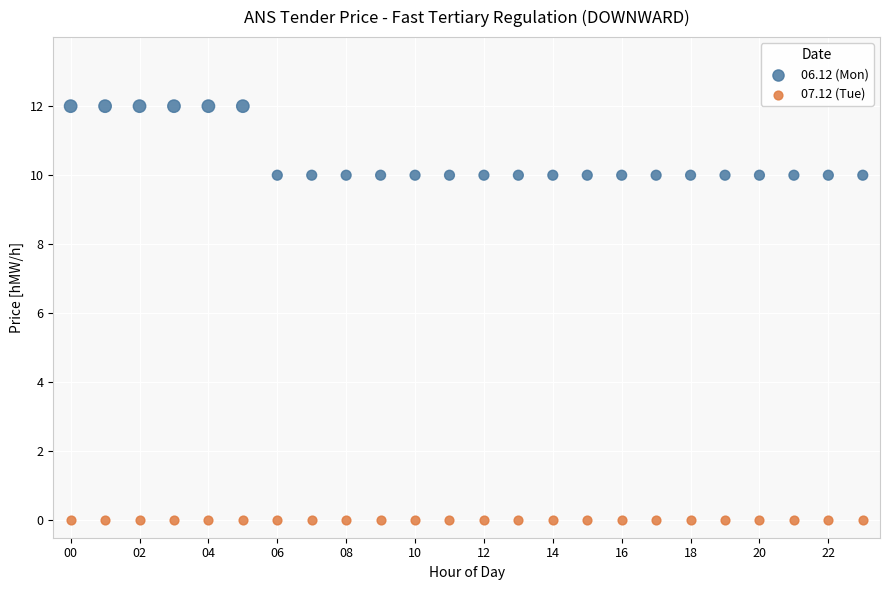

Which series reaches the maximum Y coordinate?

06.12 (Mon)